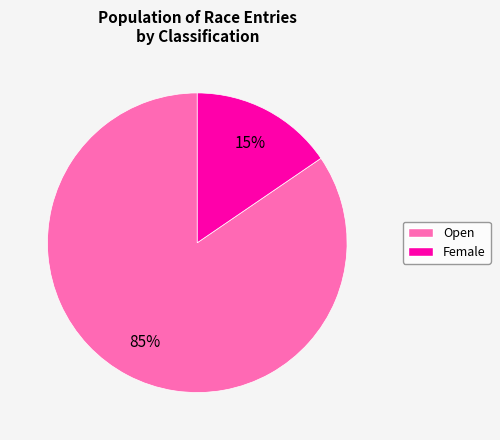

Is there a majority slice in this chart?

Yes